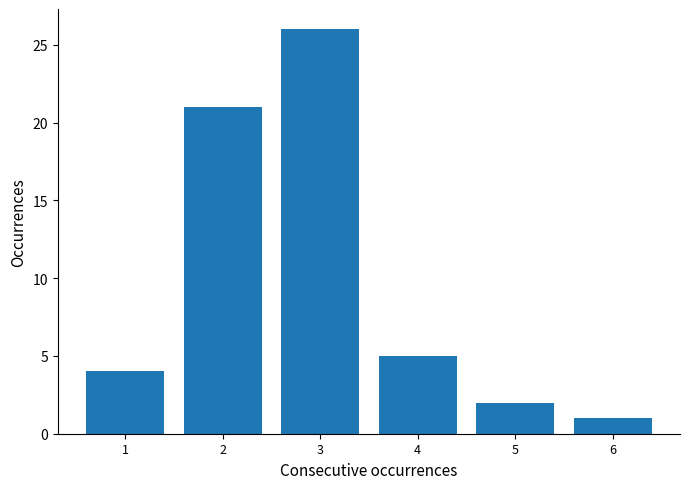

Reading left to right, what are all the values shown in this chart?

4	21	26	5	2	1